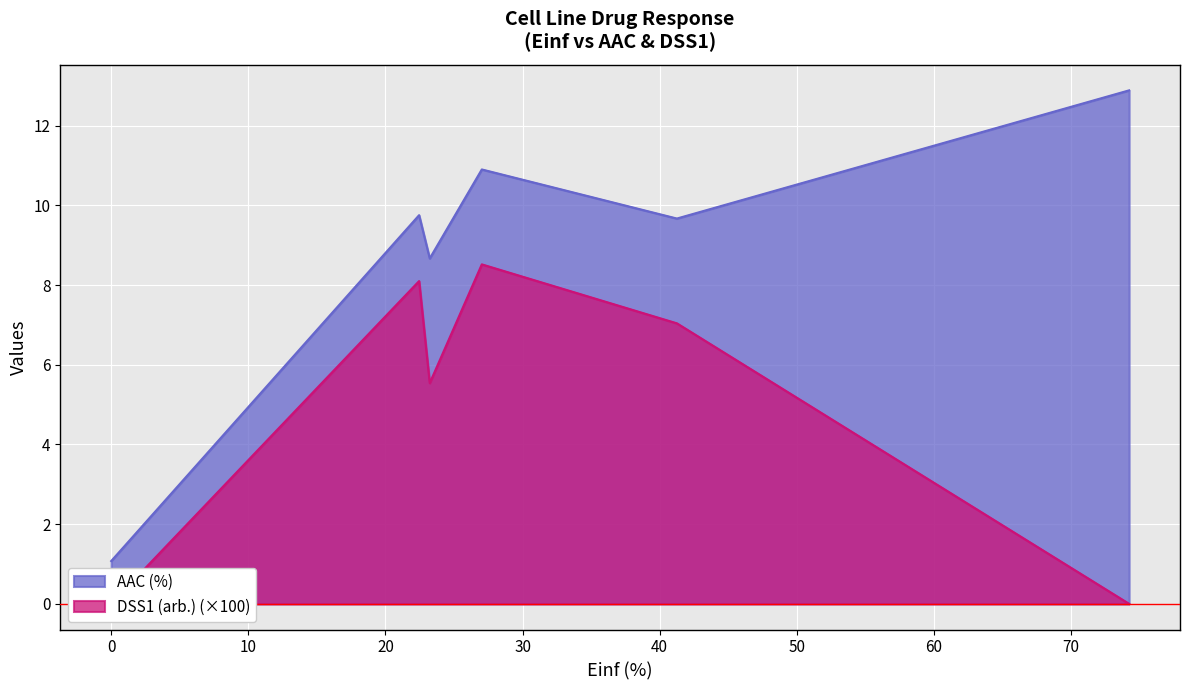

List the series in order of their overall mean, lowest first.

DSS1 (arb.), AAC (%)